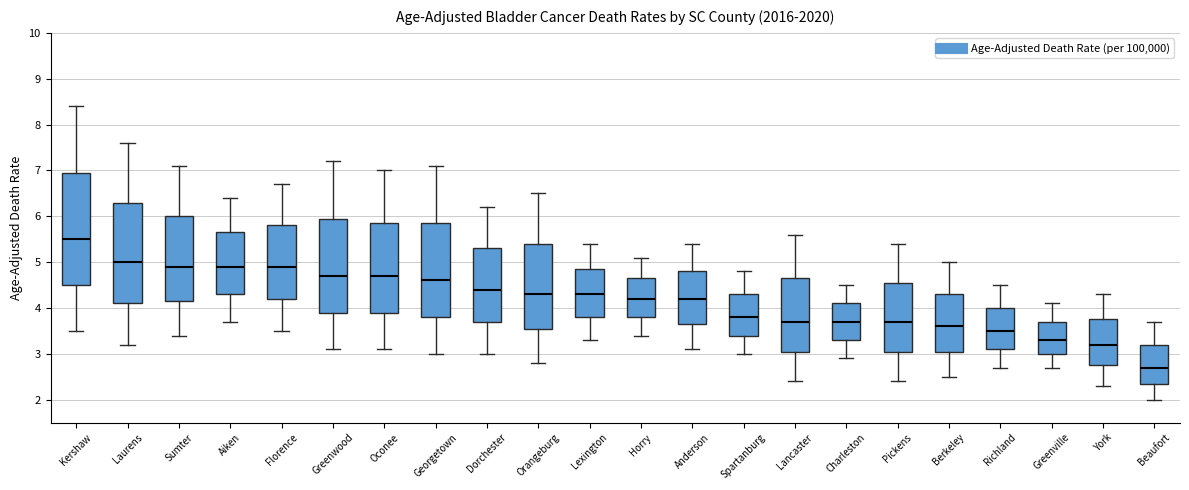

Which box's median line is the lowest?

Beaufort